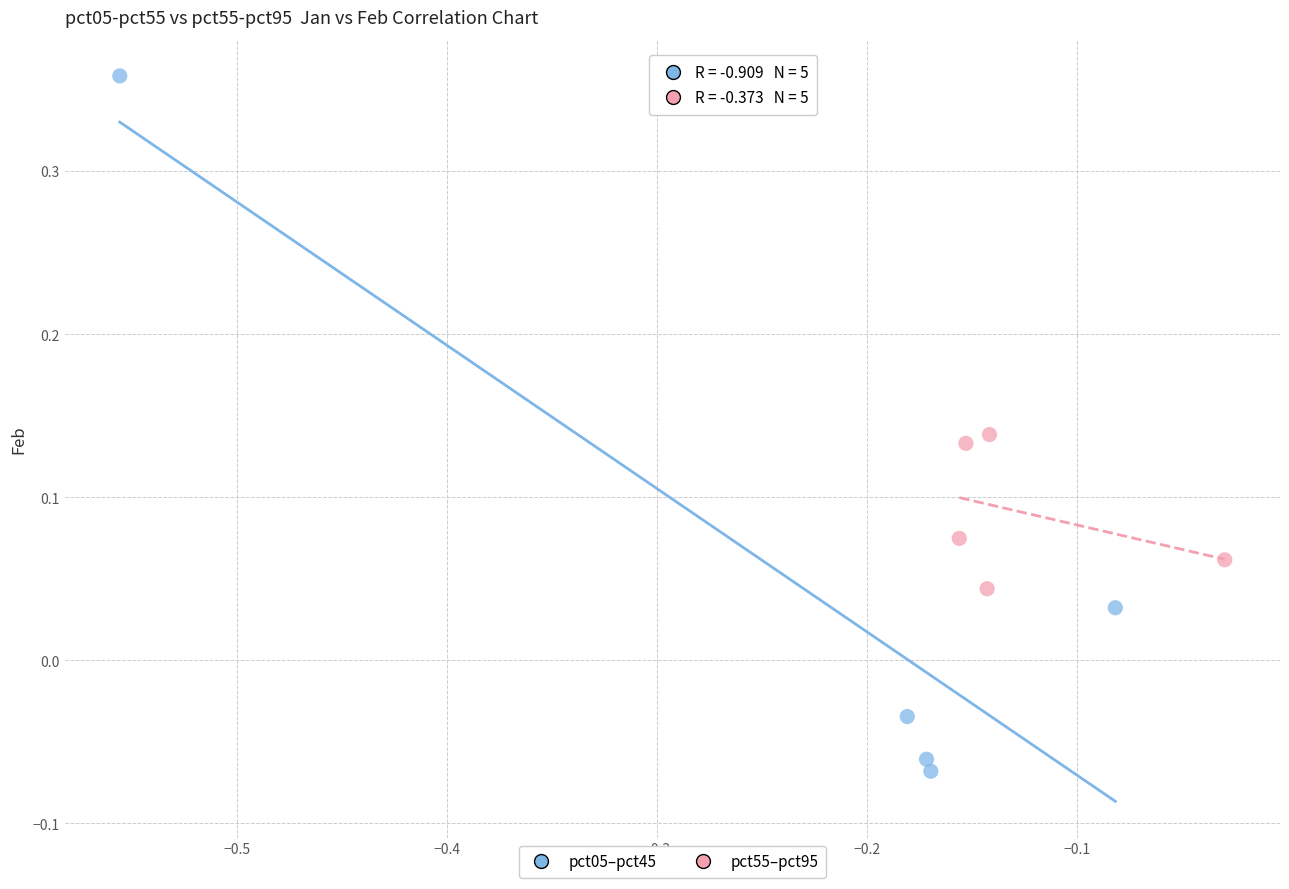

What are all the series names shown in the legend?

pct05–pct45, pct55–pct95